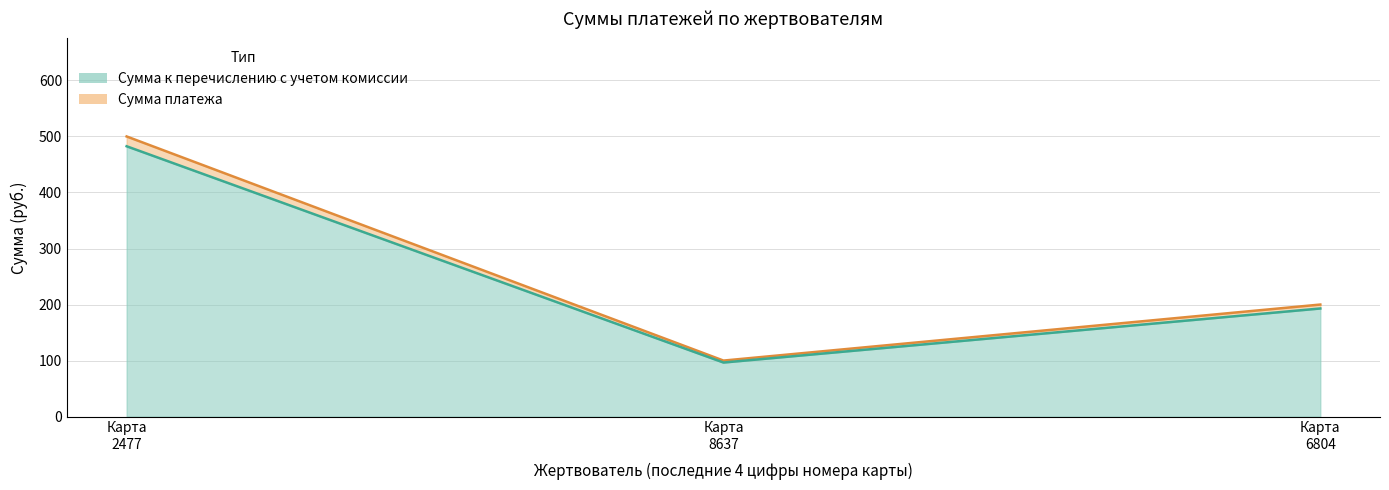

How many categories are shown in the chart?

3